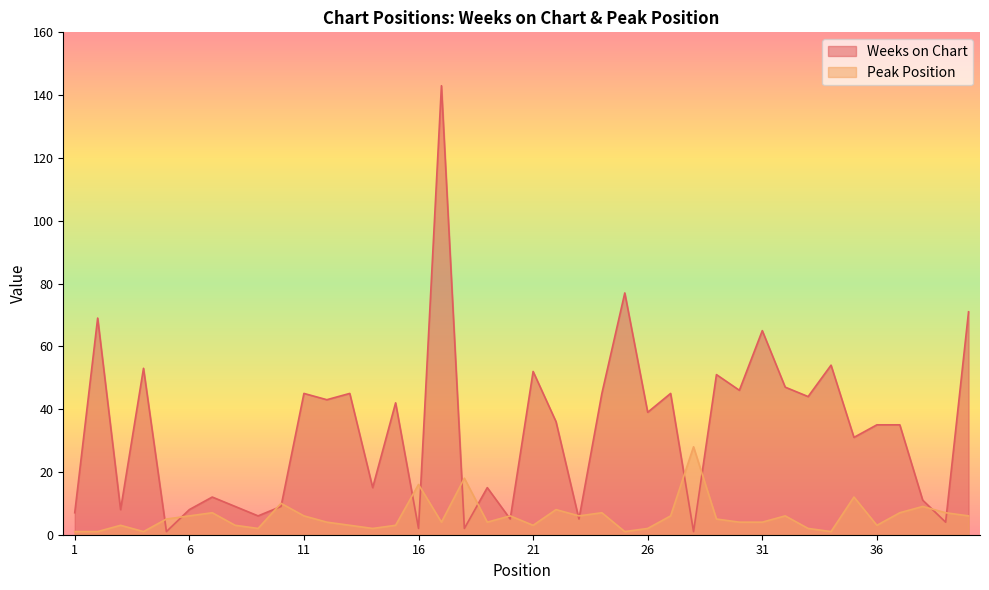

Where is the first local maximum for Weeks on Chart?

2